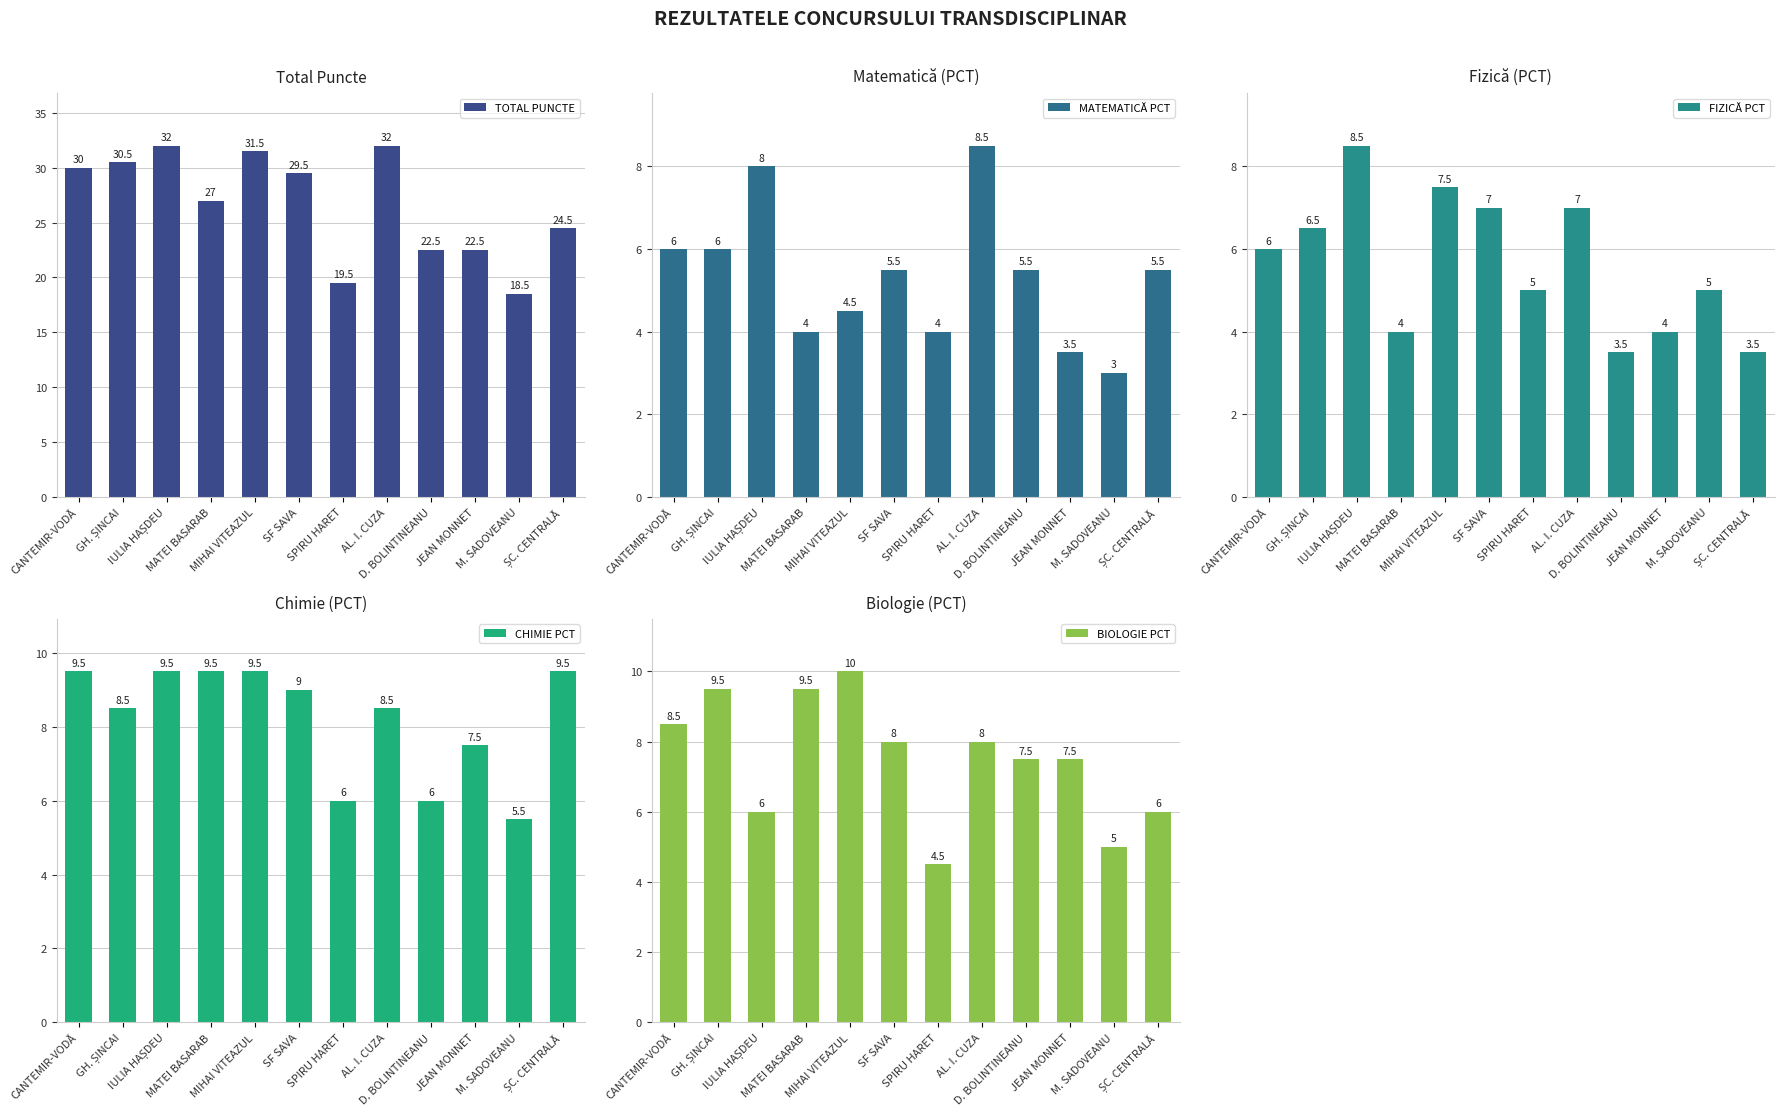

Reading left to right, what are all the values shown in this chart?

TOTAL PUNCTE: 30.0	30.5	32.0	27.0	31.5	29.5	19.5	32.0	22.5	22.5	18.5	24.5
MATEMATICĂ PCT: 6.0	6.0	8.0	4.0	4.5	5.5	4.0	8.5	5.5	3.5	3.0	5.5
FIZICĂ PCT: 6.0	6.5	8.5	4.0	7.5	7.0	5.0	7.0	3.5	4.0	5.0	3.5
CHIMIE PCT: 9.5	8.5	9.5	9.5	9.5	9.0	6.0	8.5	6.0	7.5	5.5	9.5
BIOLOGIE PCT: 8.5	9.5	6.0	9.5	10.0	8.0	4.5	8.0	7.5	7.5	5.0	6.0